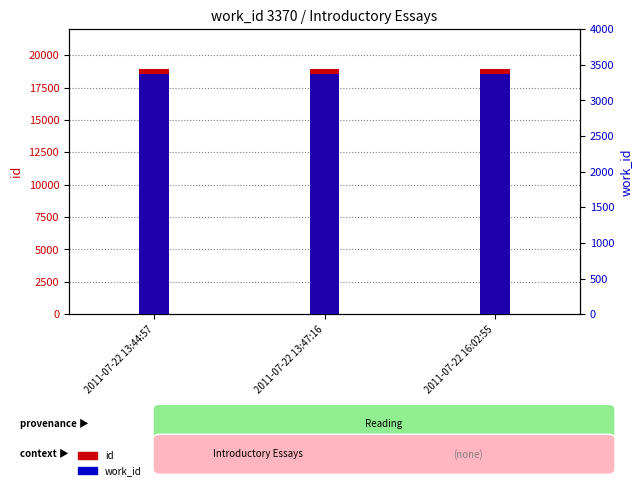

What is the highest value of the id series?

18967